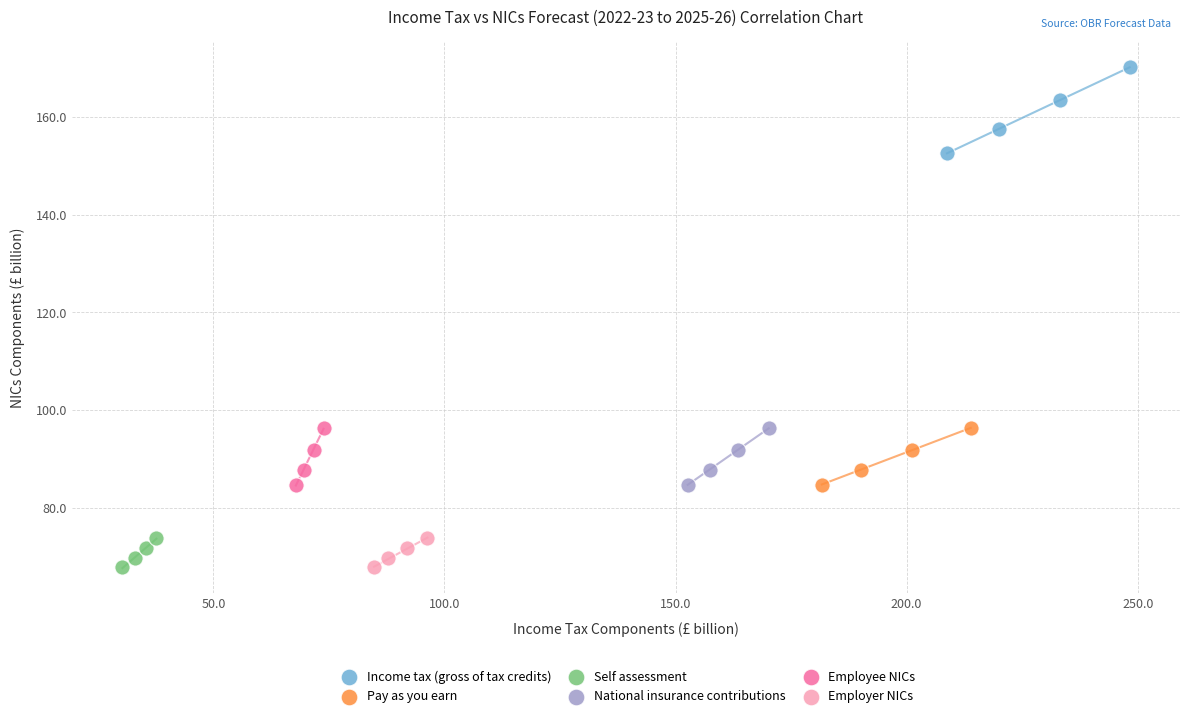

Which series has the widest spread of Y values?

Income tax (gross of tax credits)